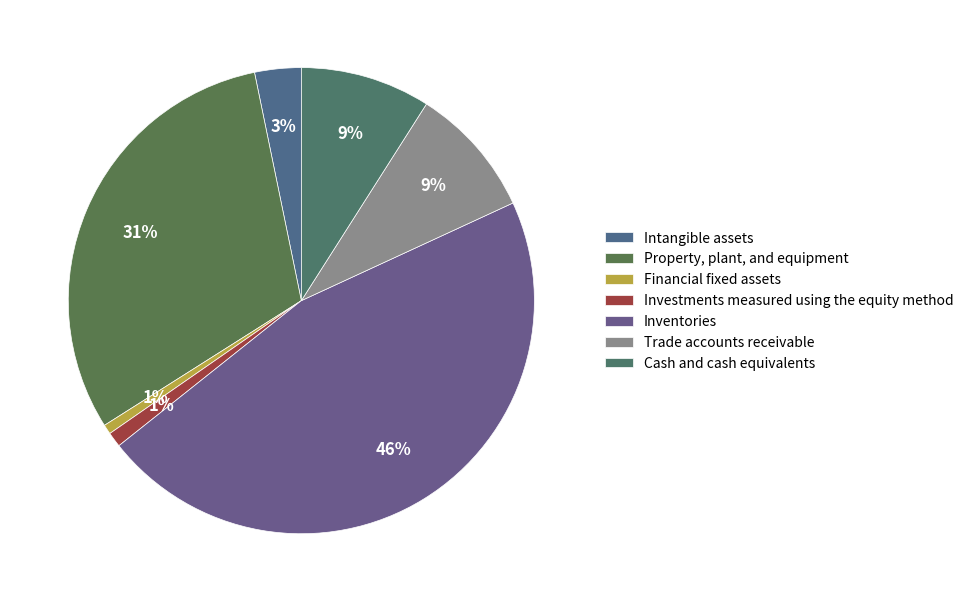

Rank the categories by value from highest to lowest.

Inventories, Property, plant, and equipment, Trade accounts receivable, Cash and cash equivalents, Intangible assets, Investments measured using the equity method, Financial fixed assets